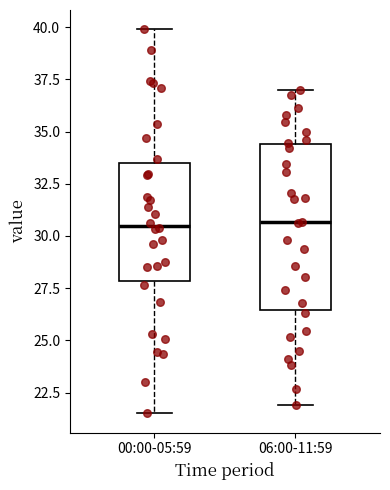

Where is the upper edge of the box for 00:00-05:59 on the y-axis? The values are not printed on the chart, so give them approximately, as read against the axis.

33.5